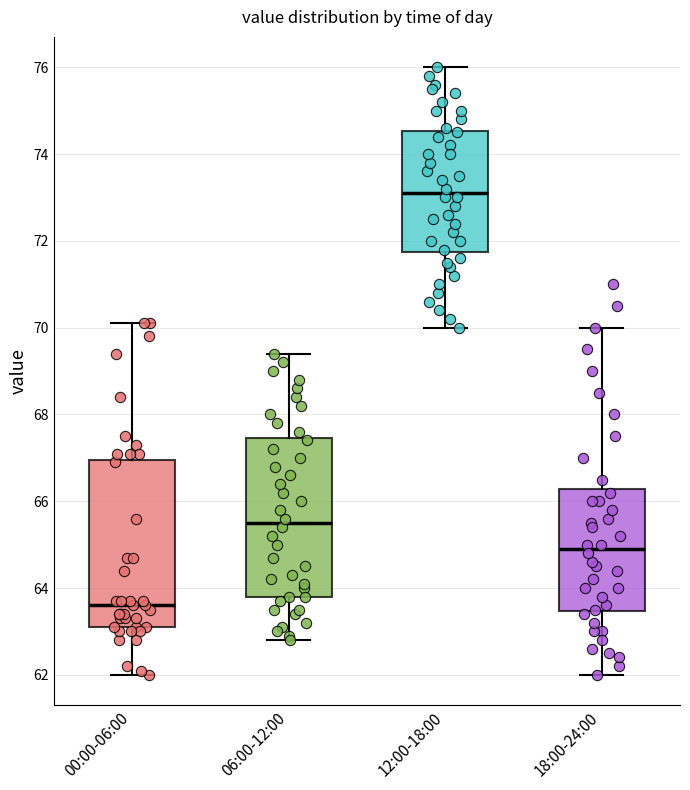

Which box's median line is the lowest?

00:00-06:00